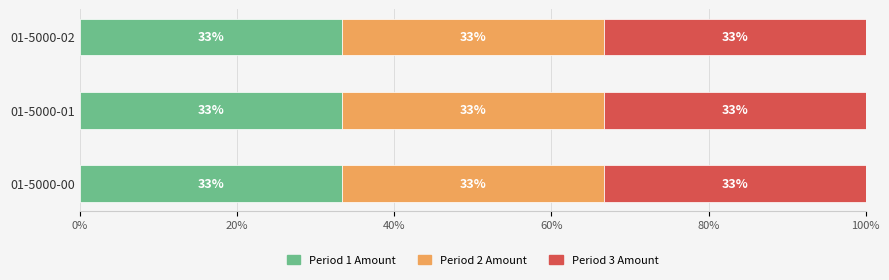

Is the value of Period 2 Amount at 01-5000-01 greater than the value of Period 1 Amount at 01-5000-01?

No